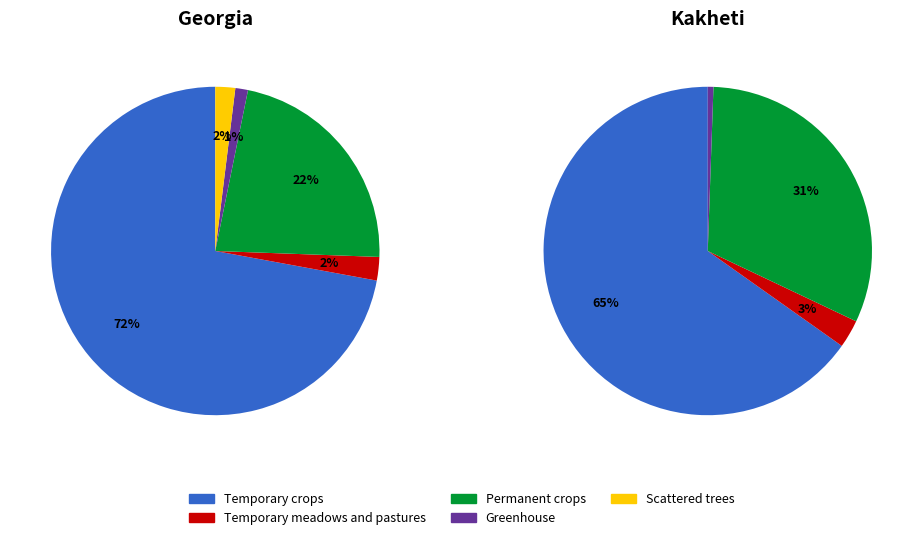

Count the number of slices in the pie.

5